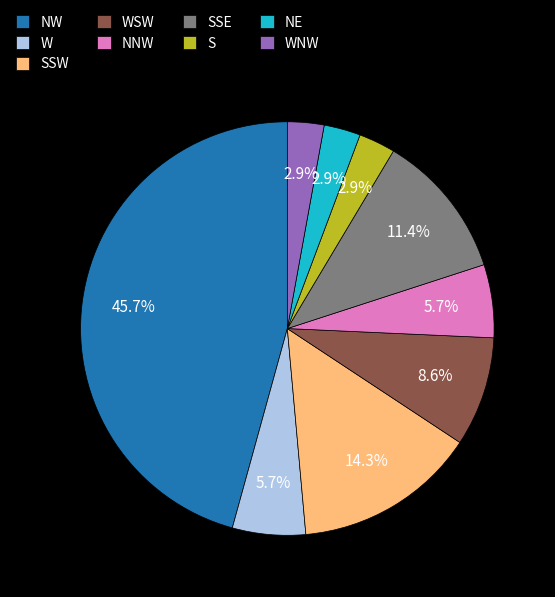

Does NNW account for over 50% of the chart?

No